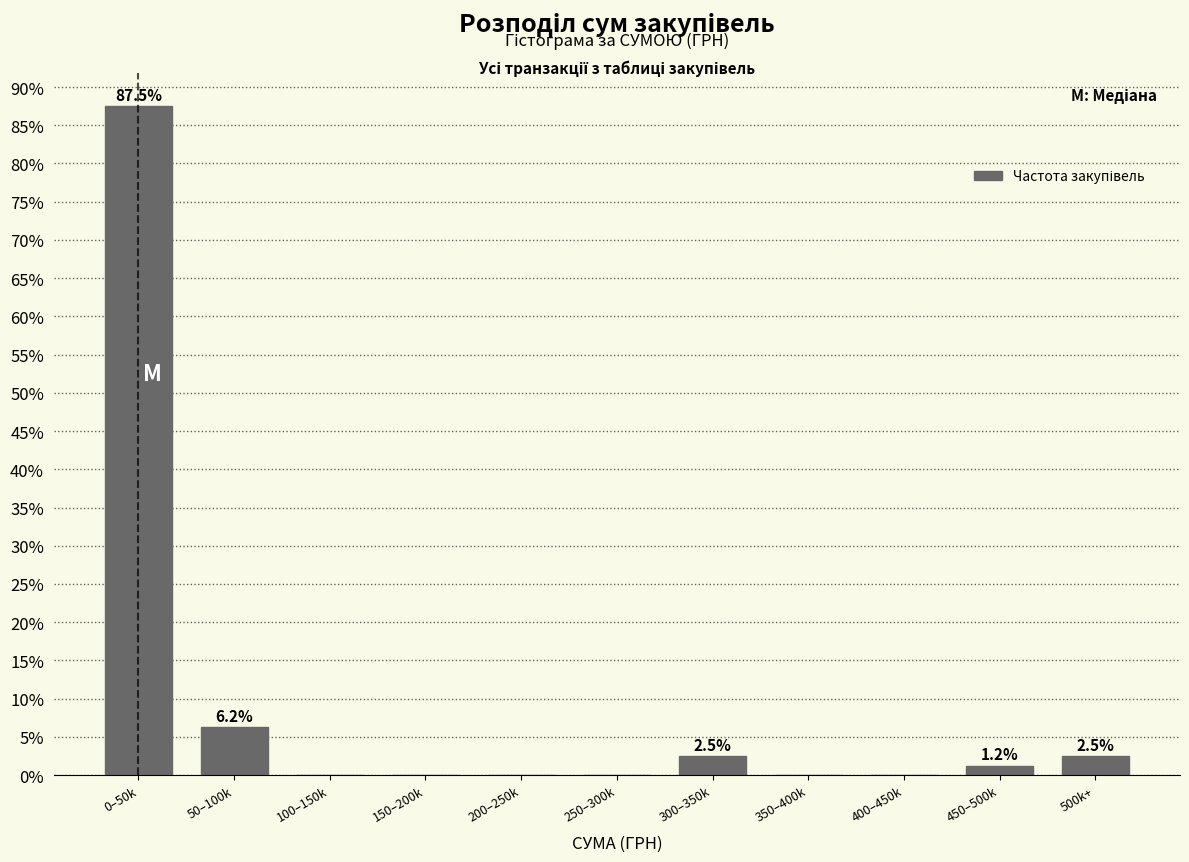

Is it true that the value at 350–400k is 0.0?

True